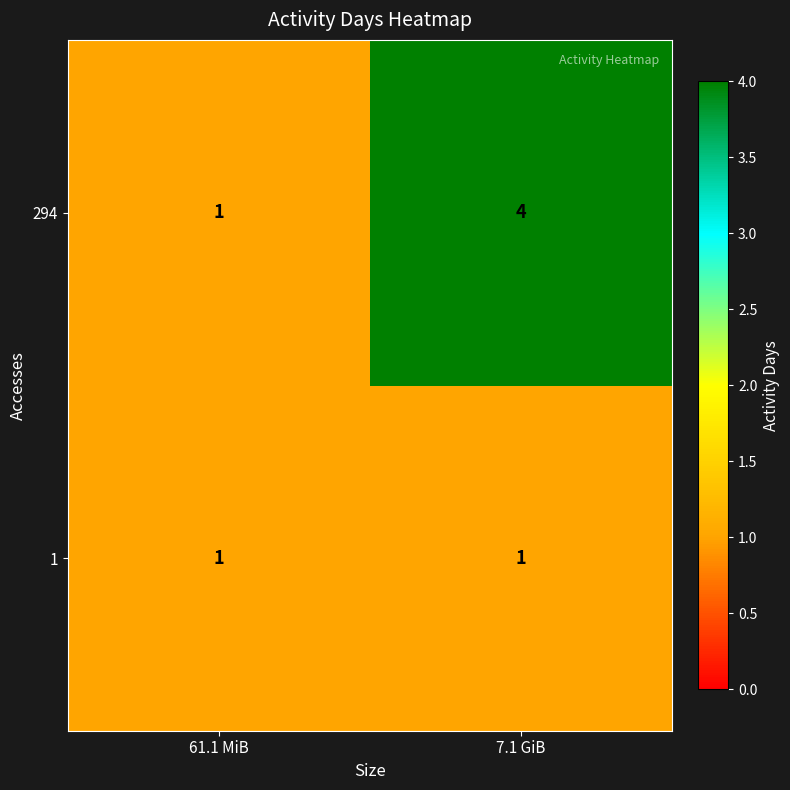

At how many categories does at least one series exceed 2?

1